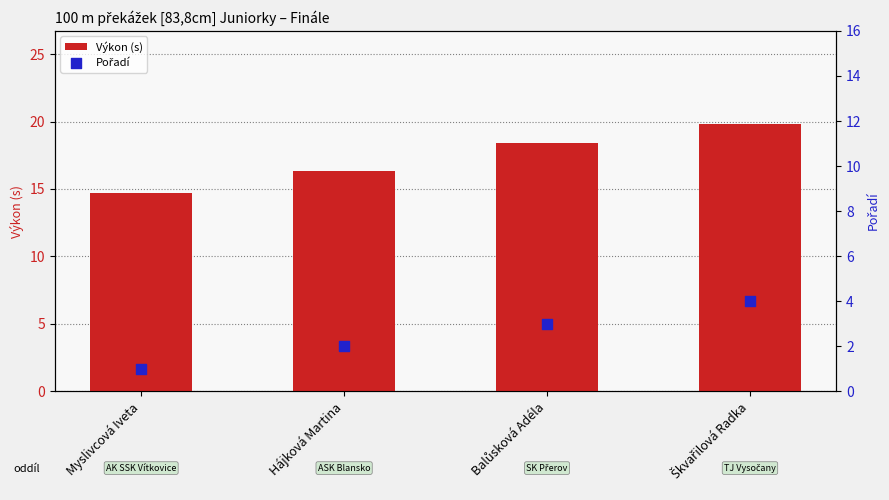

Which series contains the lowest Y value?

Pořadí